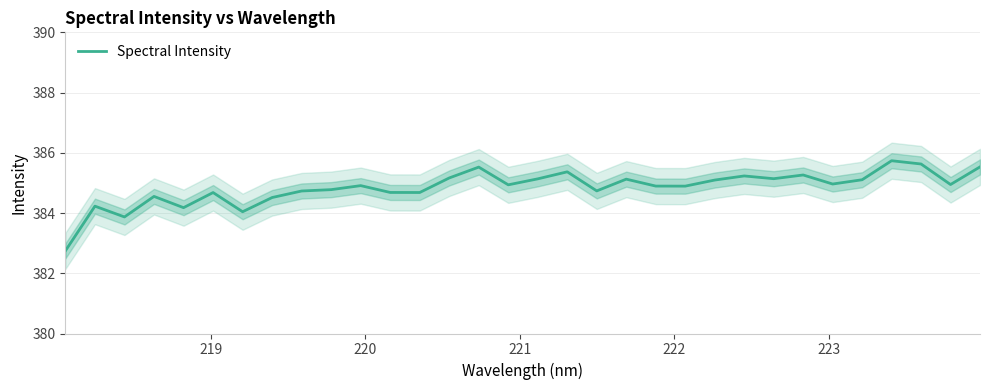

What is the difference between the second highest and minimum values?

2.9